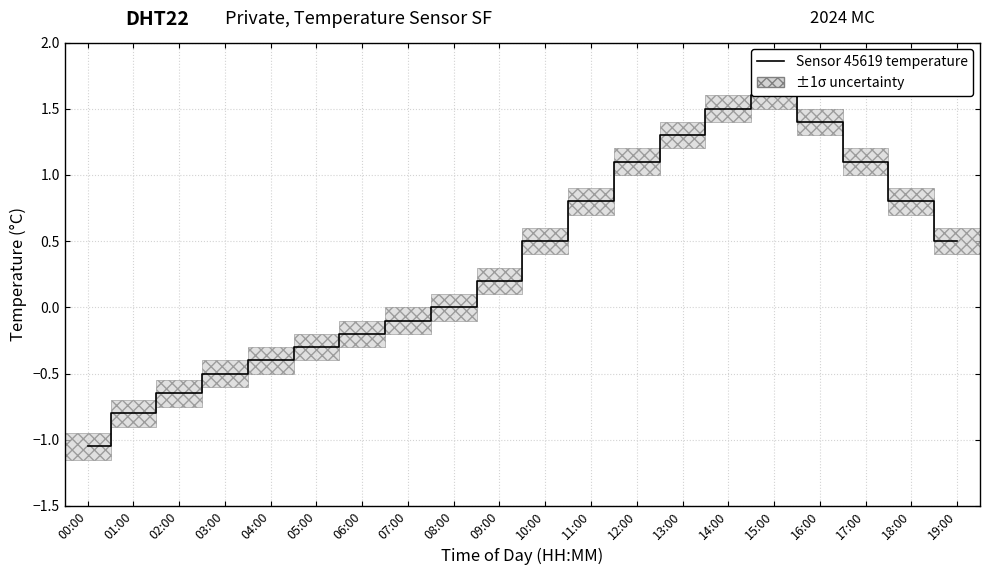

Reading left to right, what are all the values shown in this chart?

-1.1	-0.8	-0.7	-0.5	-0.4	-0.3	-0.2	-0.1	0.0	0.2	0.5	0.8	1.1	1.3	1.5	1.6	1.4	1.1	0.8	0.5